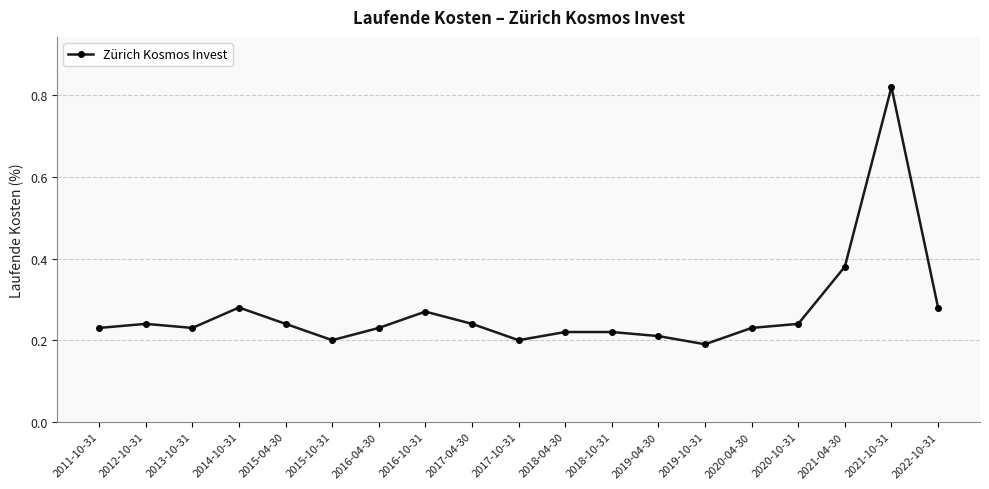

At which category does the chart reach its peak across all series?

2021-10-31